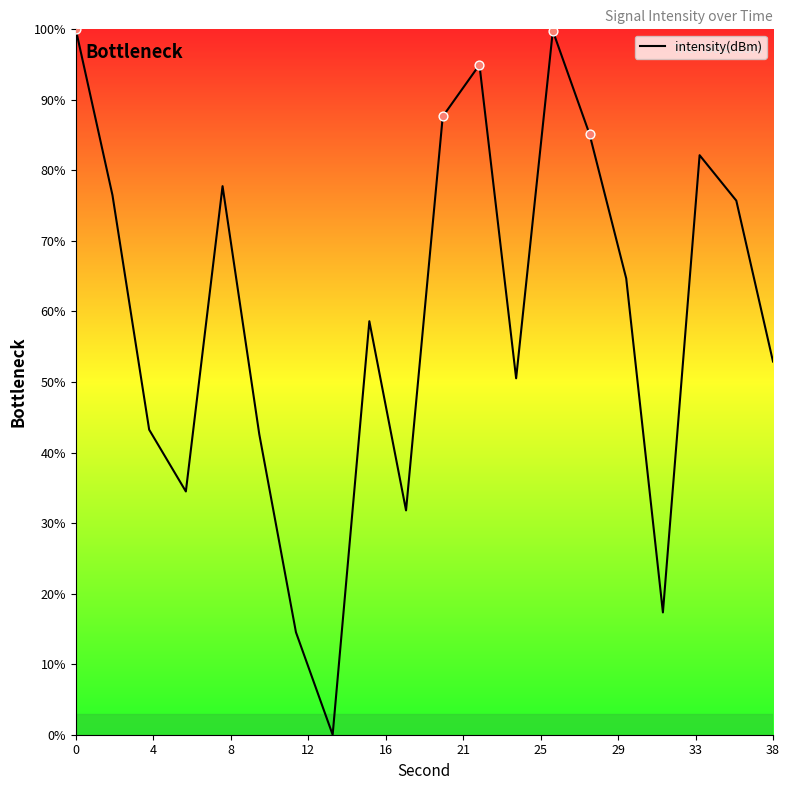

What is the greatest value displayed?

100.0